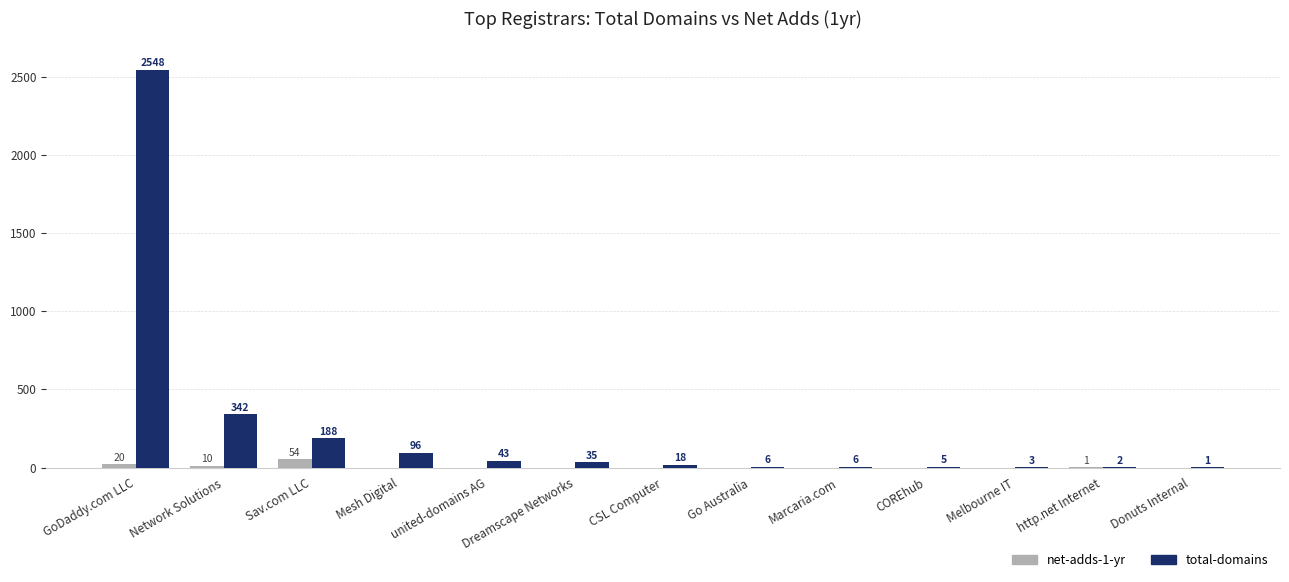

Reading right to left, list all the values displayed in this chart.

net-adds-1-yr: Donuts Internal=0	http.net Internet=1	Melbourne IT=0	COREhub=0	Marcaria.com=0	Go Australia=0	CSL Computer=0	Dreamscape Networks=0	united-domains AG=0	Mesh Digital=0	Sav.com LLC=54	Network Solutions=10	GoDaddy.com LLC=20
total-domains: Donuts Internal=1	http.net Internet=2	Melbourne IT=3	COREhub=5	Marcaria.com=6	Go Australia=6	CSL Computer=18	Dreamscape Networks=35	united-domains AG=43	Mesh Digital=96	Sav.com LLC=188	Network Solutions=342	GoDaddy.com LLC=2548